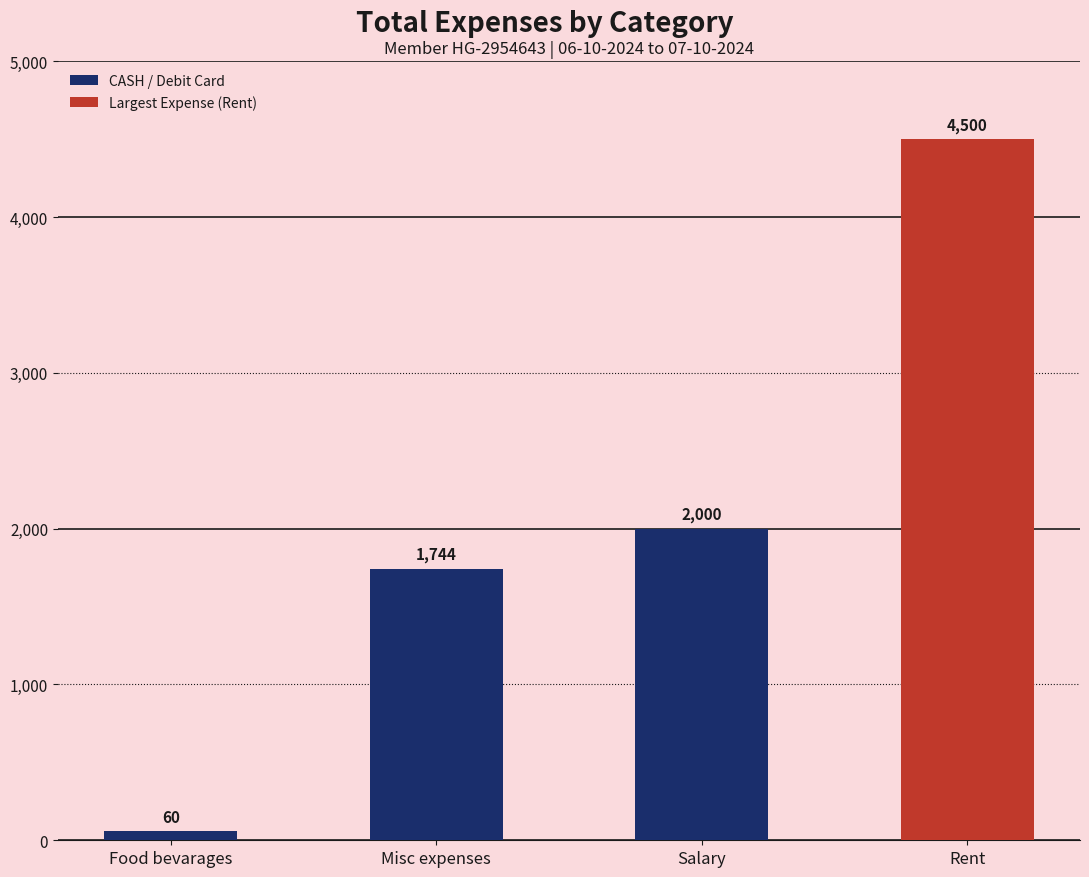

What is the maximum value shown in the chart?

4500